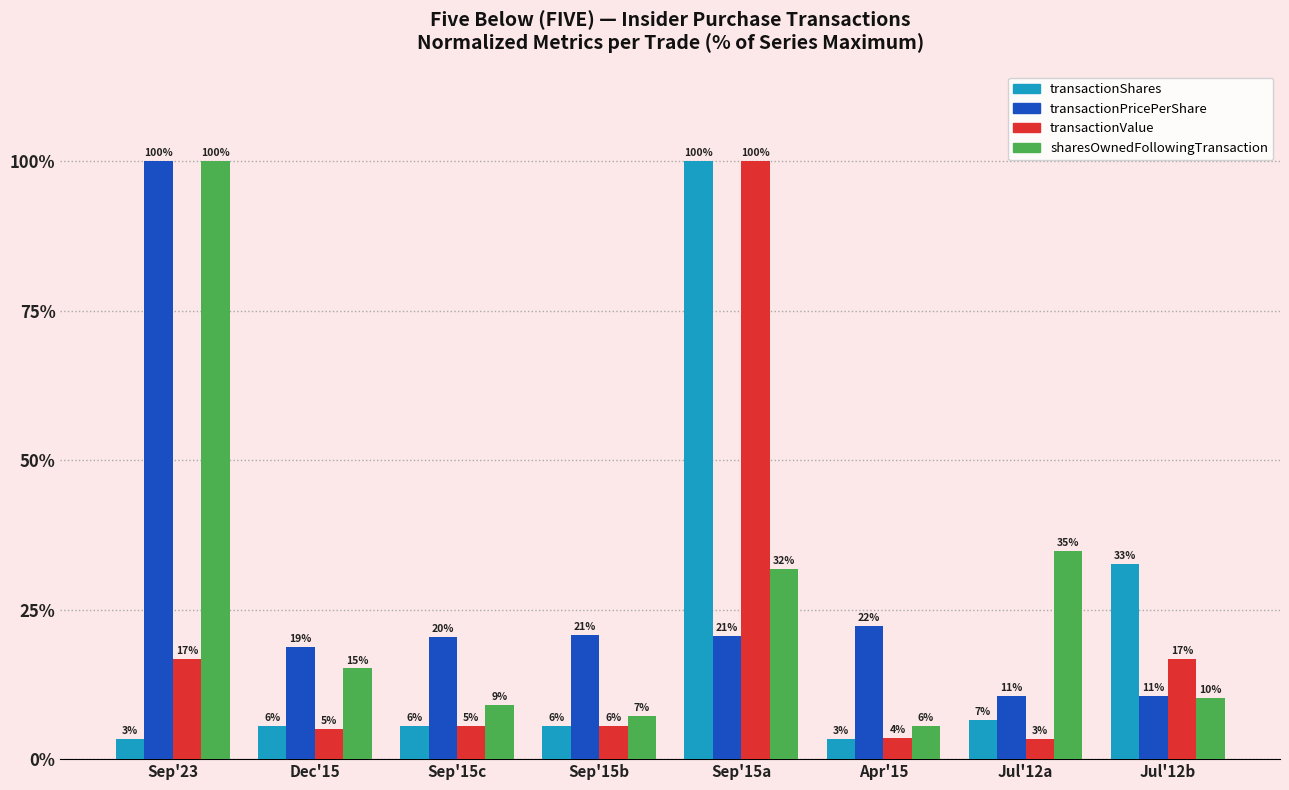

What is the lowest value of the transactionPricePerShare series?

10.5